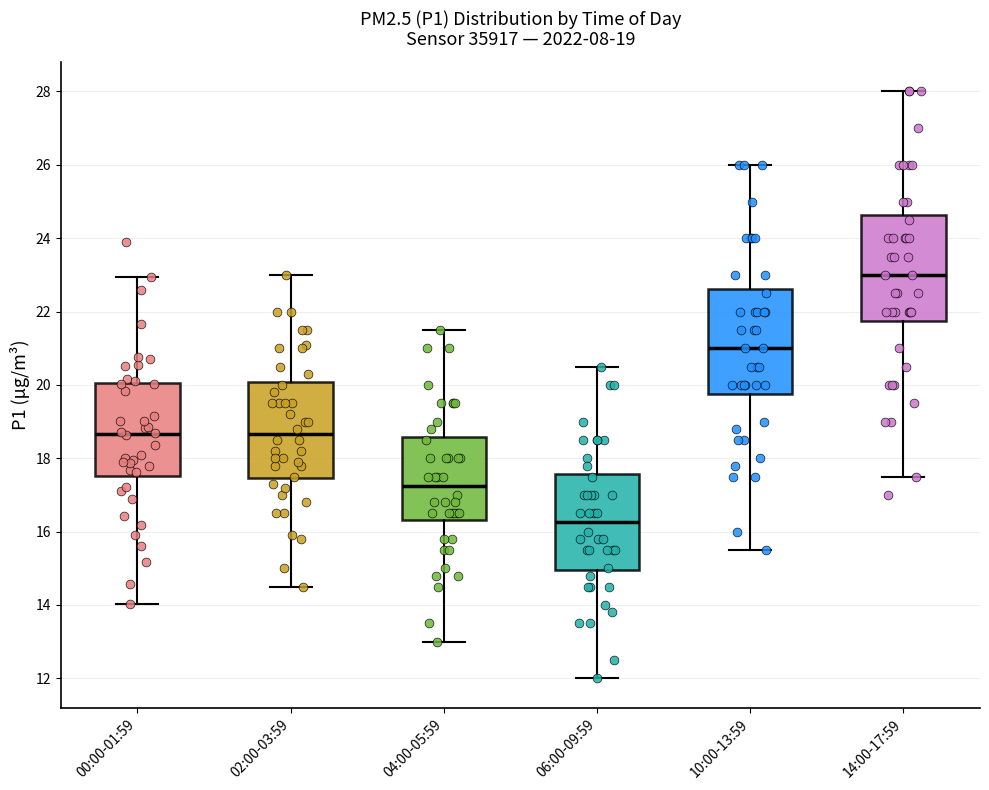

Which box has the lowest median line?

06:00-09:59